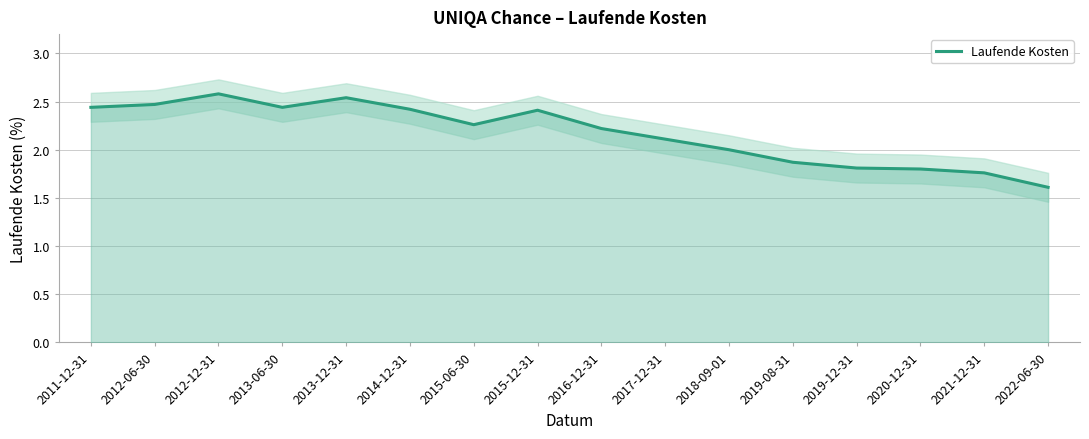

Which has a higher value, 2013-06-30 or 2012-12-31?

2012-12-31